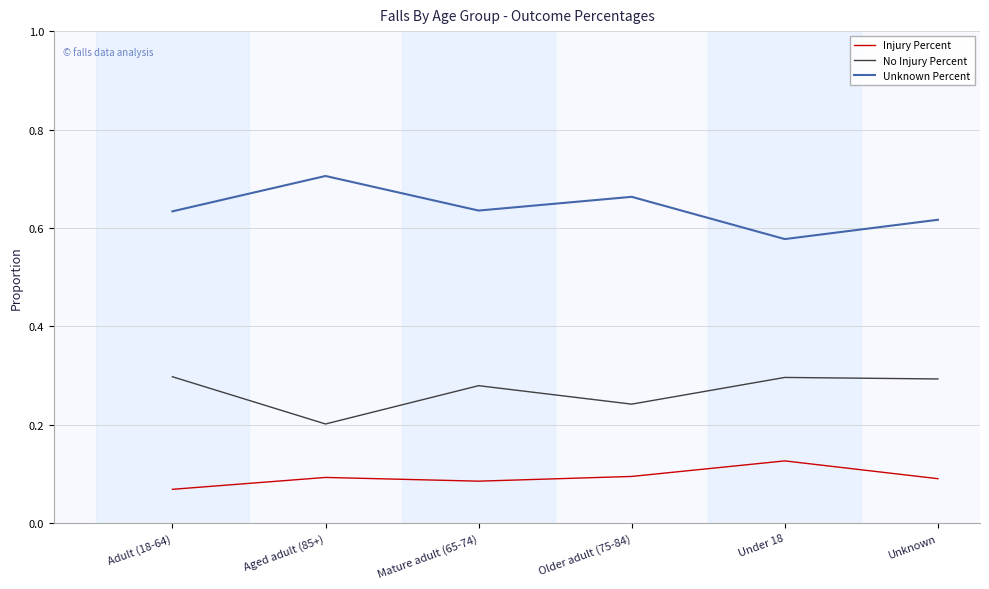

Rank the series by their average value, from highest to lowest.

Unknown Percent, No Injury Percent, Injury Percent